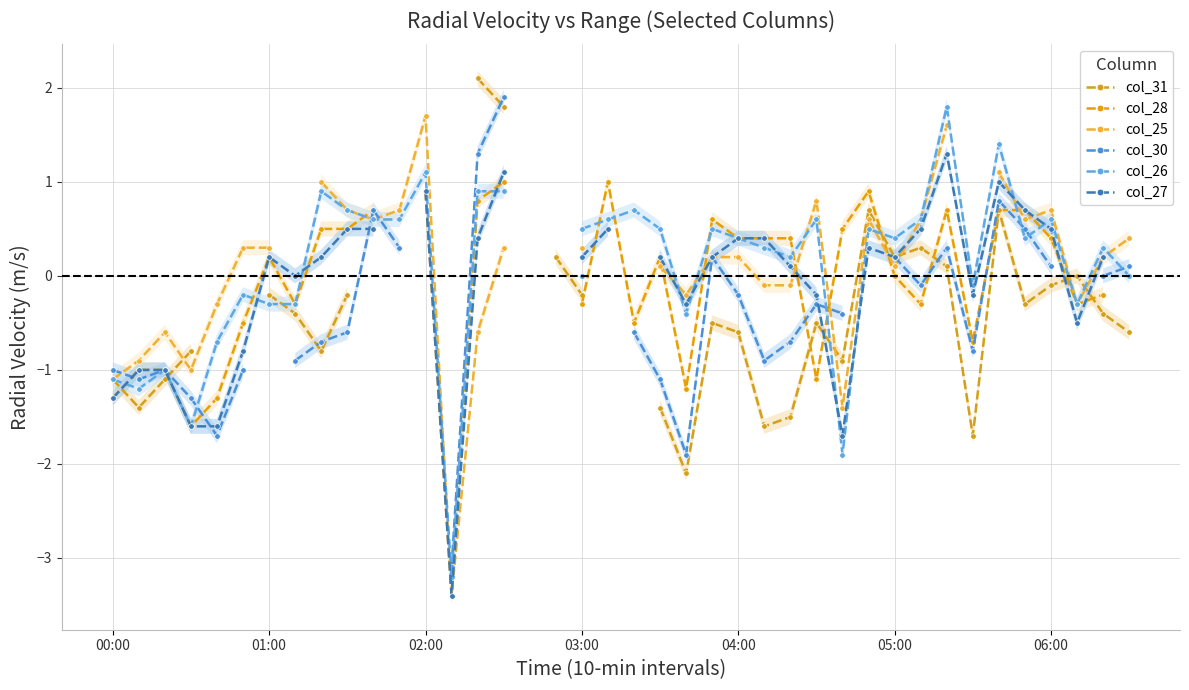

True or false: col_26 and col_28 intersect in this chart.

True